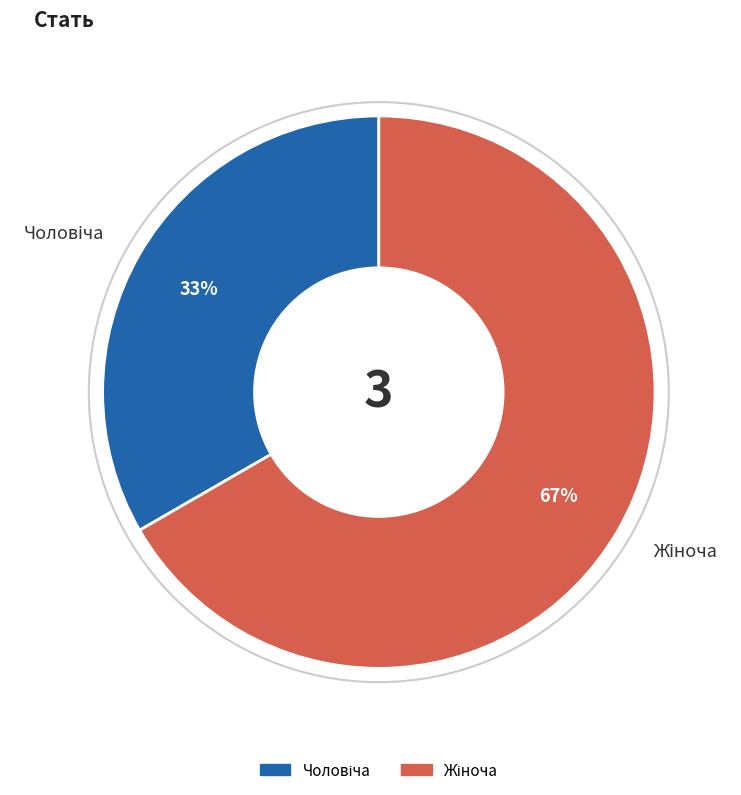

Does any single category account for the majority?

Yes